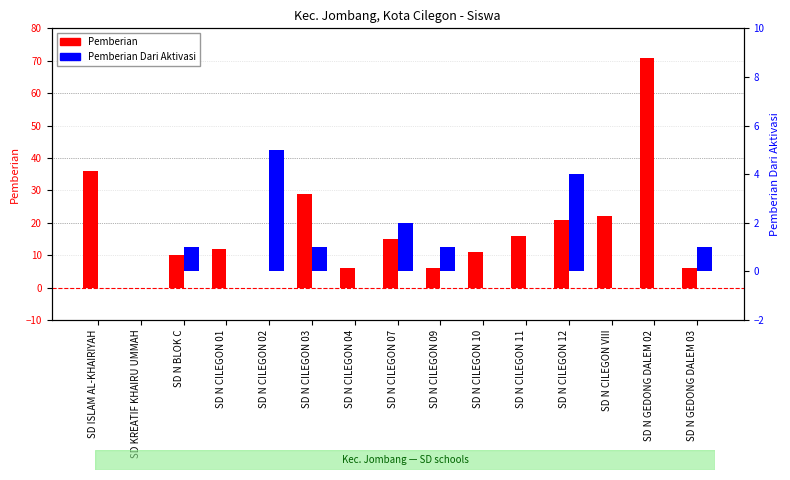

What is the difference between the Pemberian Dari Aktivasi values at SD N CILEGON 12 and SD N CILEGON 03?

3